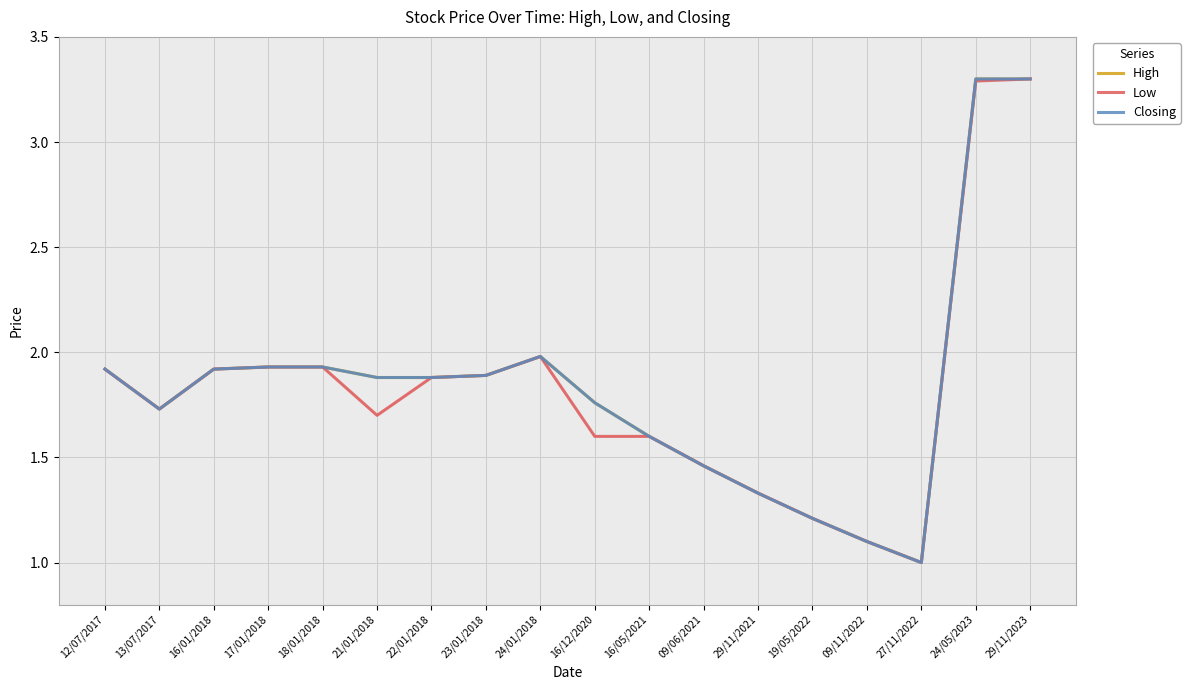

What is the difference between the second highest and minimum values in the High series?

2.3